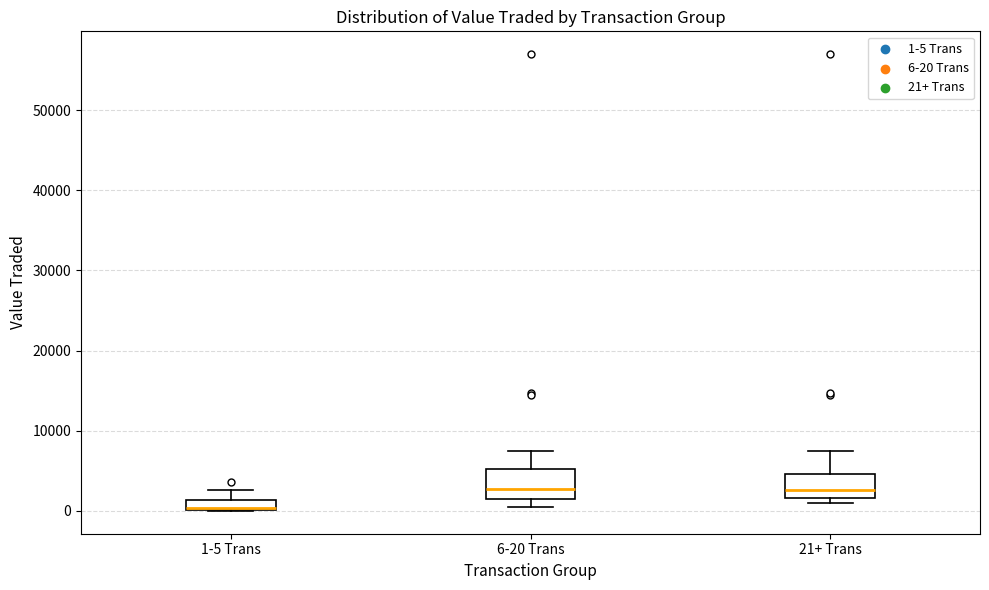

Where is the lower edge of the box for 21+ Trans on the y-axis? The values are not printed on the chart, so give them approximately, as read against the axis.

2000